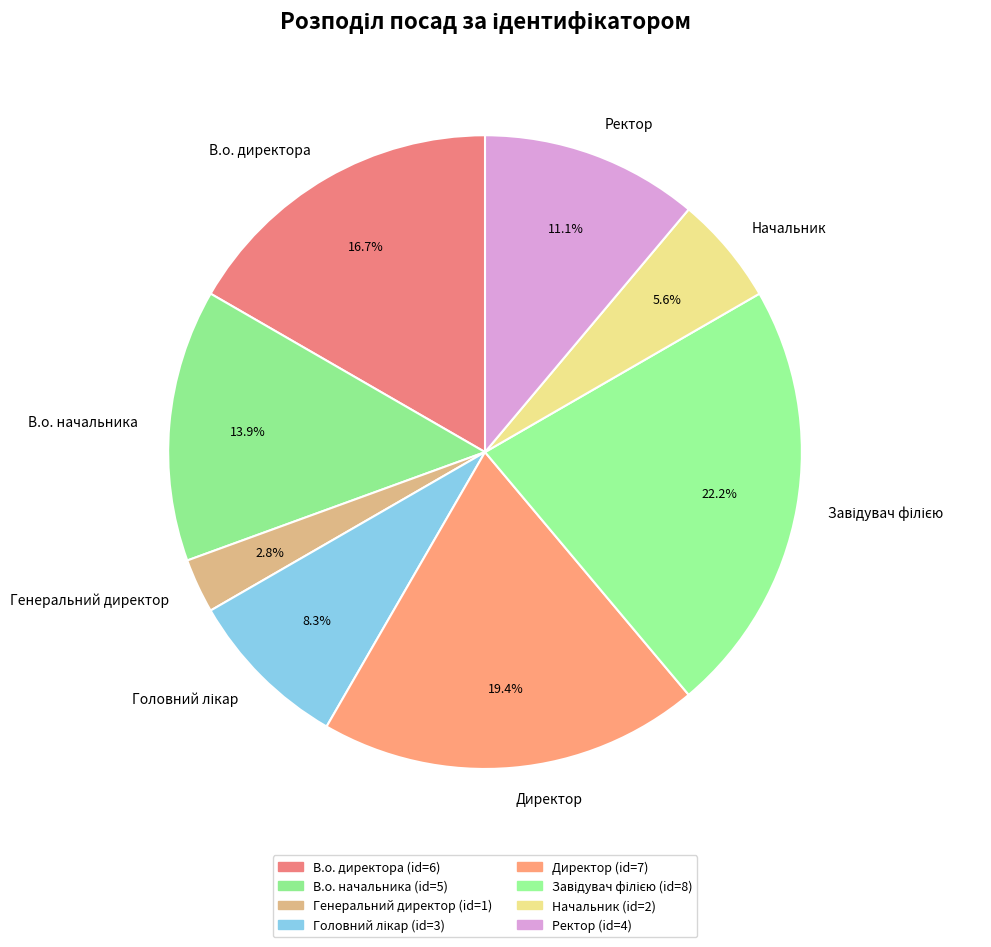

How many segments does this pie chart have?

8